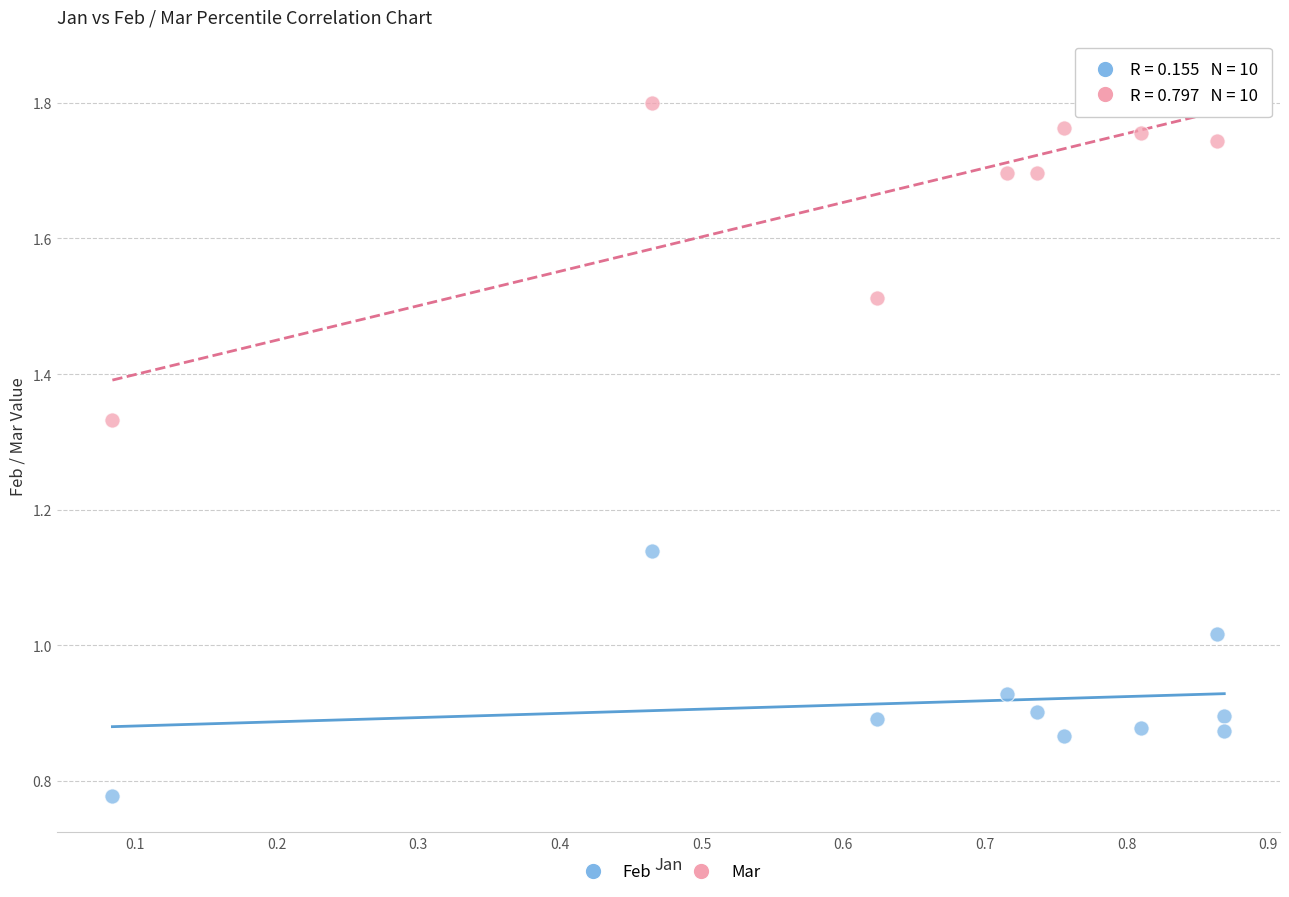

Which series contains the highest Y value?

Mar